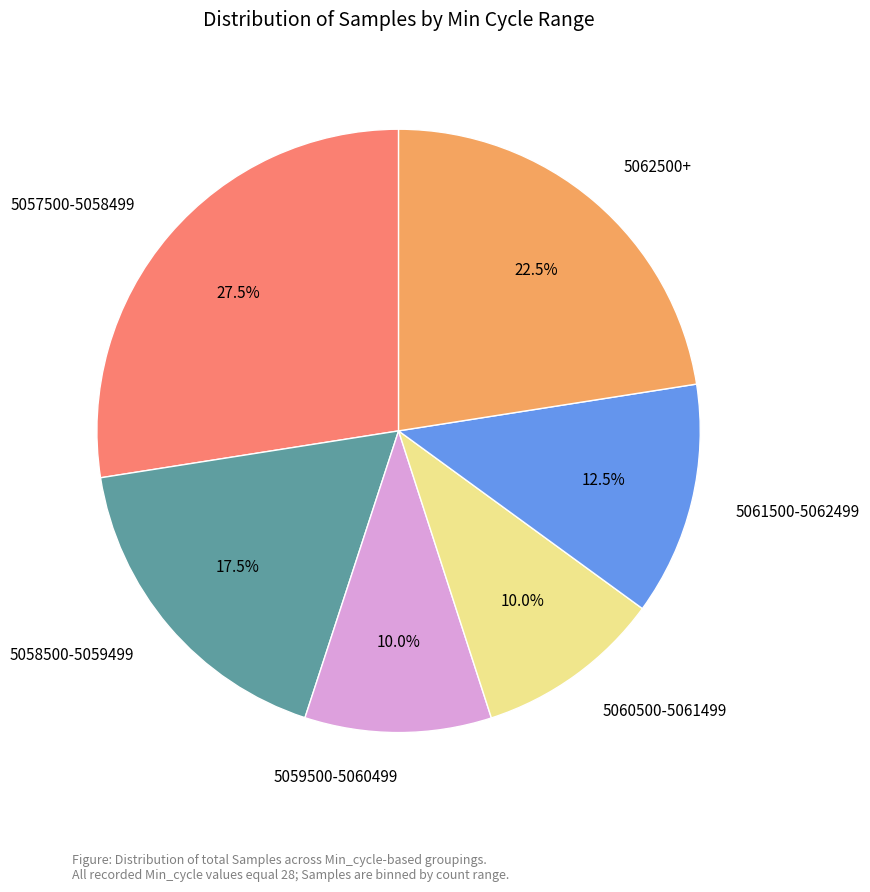

Does 5057500-5058499 represent more than half of the total?

No